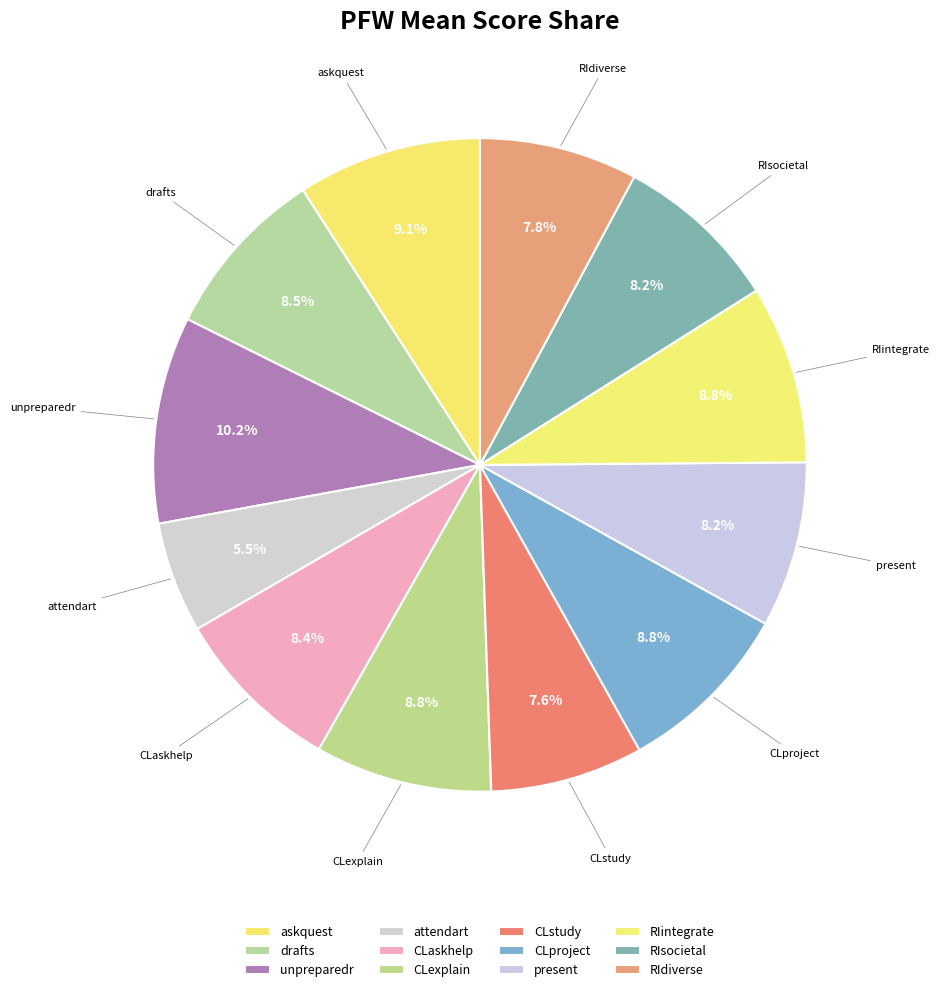

How many slices are in this pie chart?

12